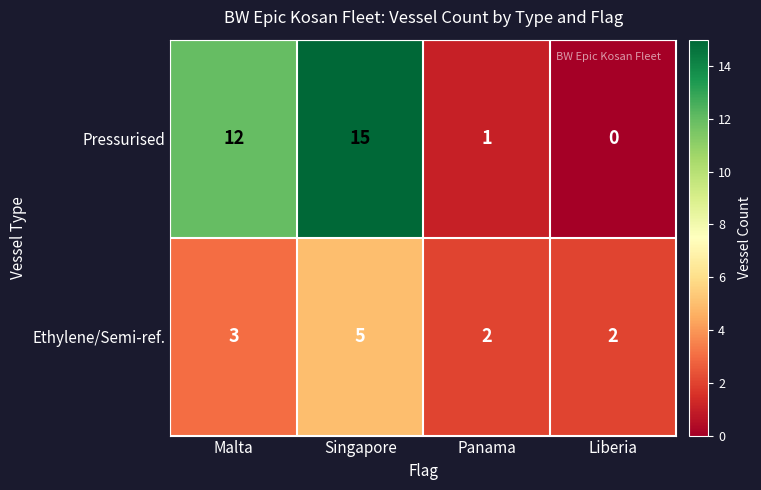

Is it true that Pressurised equals 25 at Singapore?

False